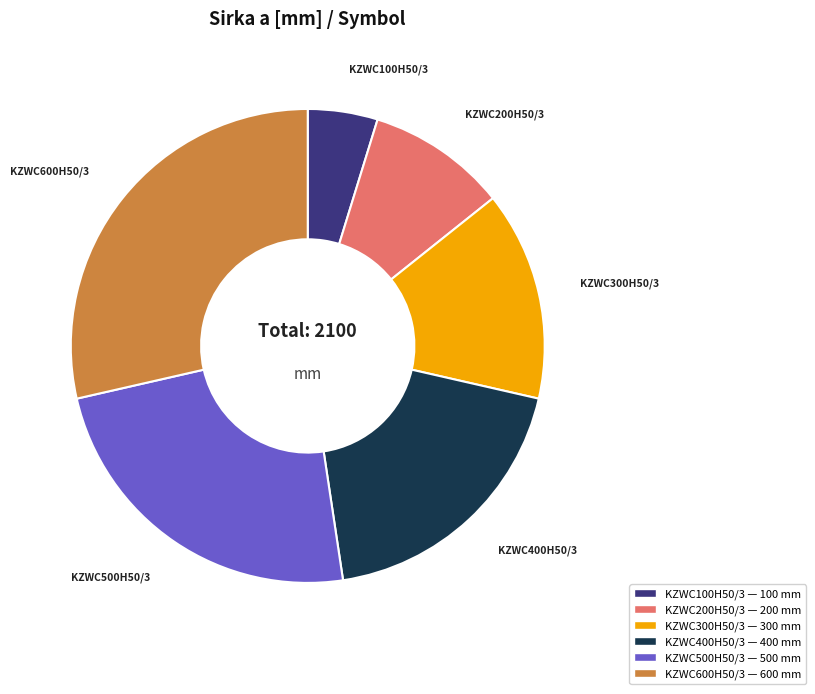

Does any single category account for the majority?

No